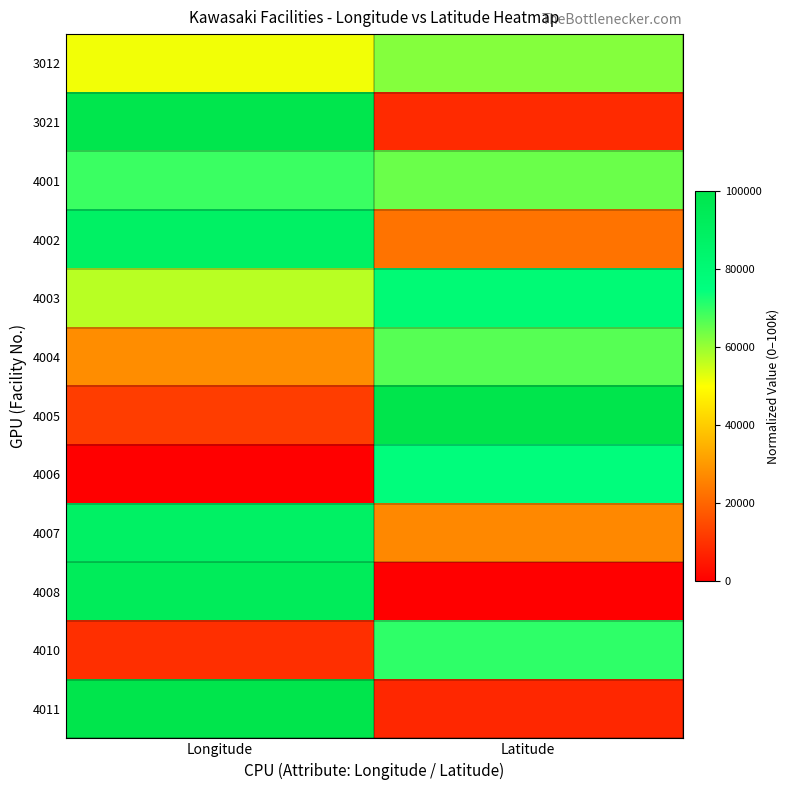

At which category is the sum across all series the highest?

Longitude